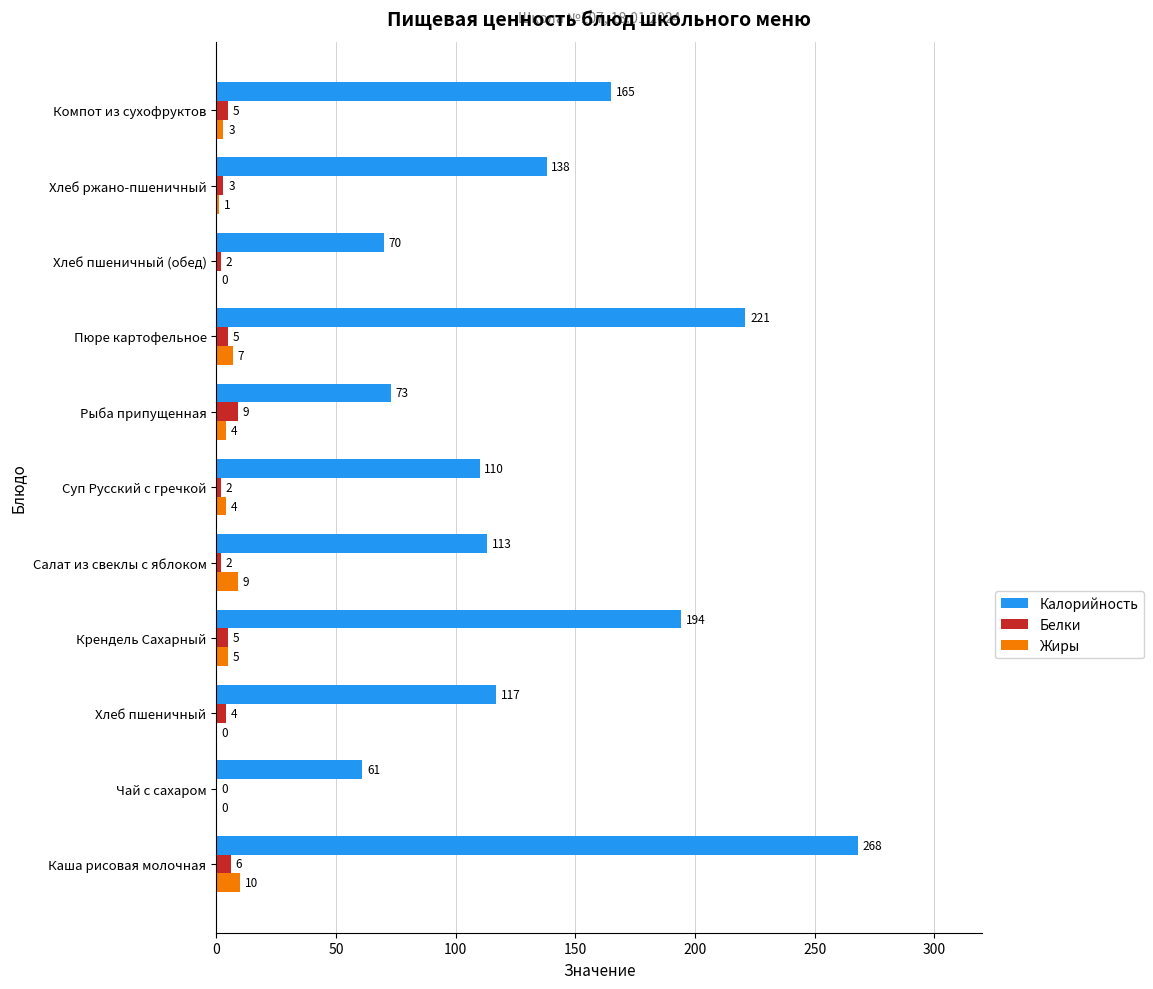

What is the sum of all Жиры values?

43